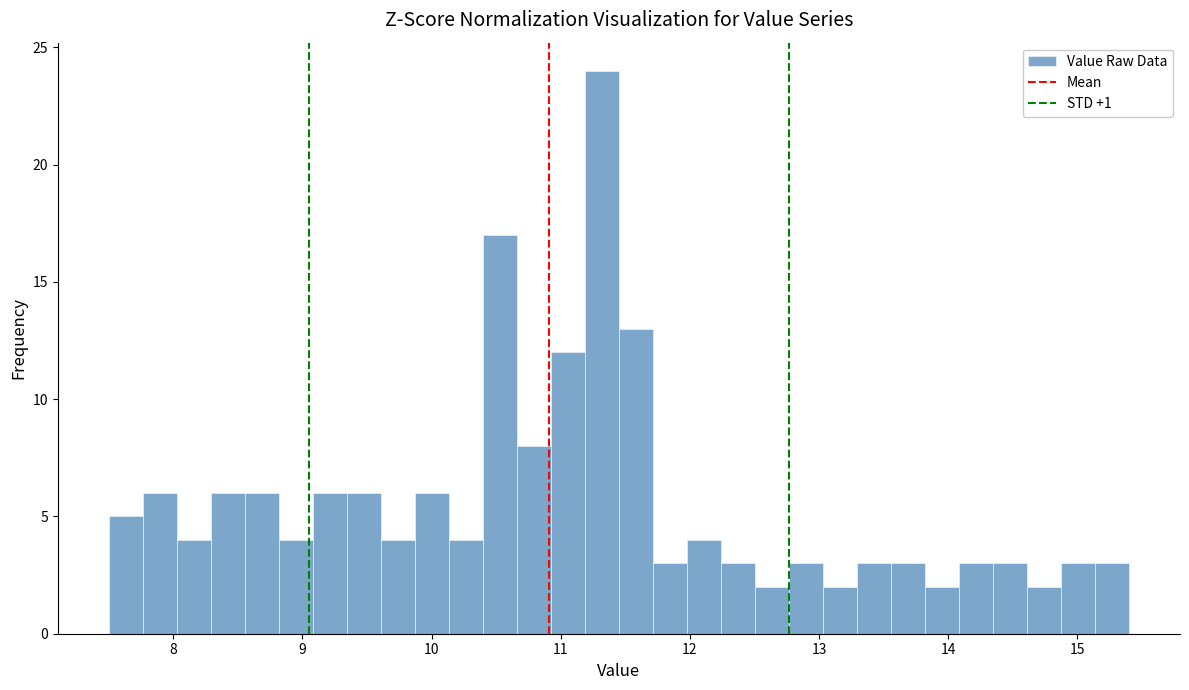

Around what value on the x-axis is the tallest bar? Give the approximate position of its centre, as read against the axis.

11.3